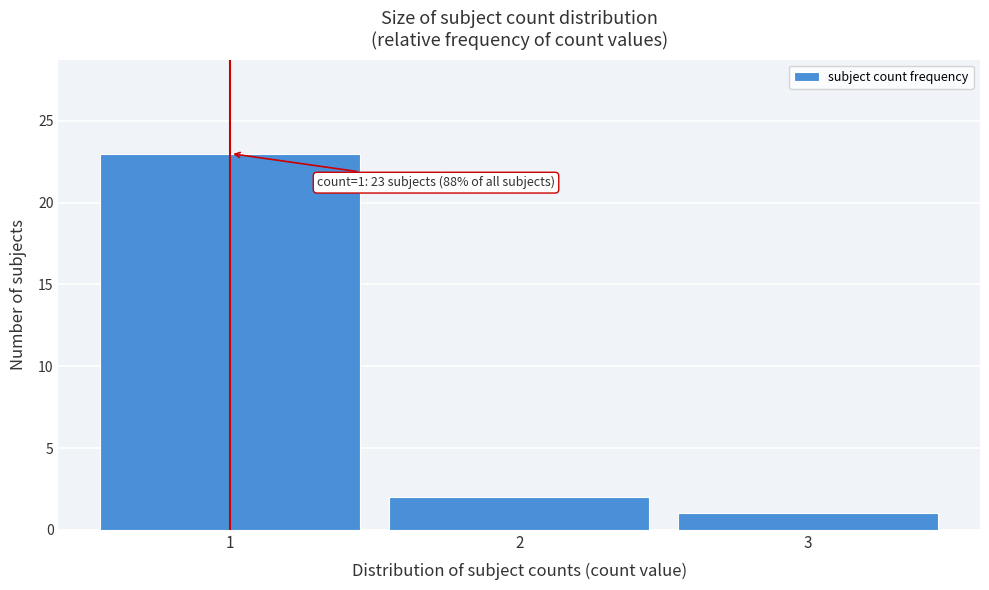

Over which range of the x-axis is the bar tallest?

0.5 to 1.5